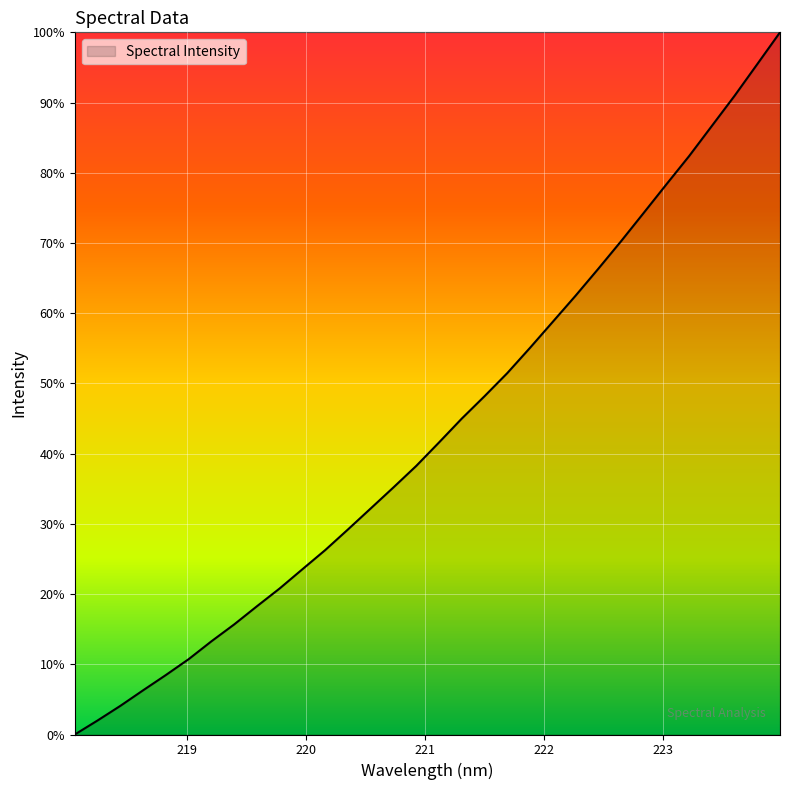

Which category has the lowest value across all series?

218.0596